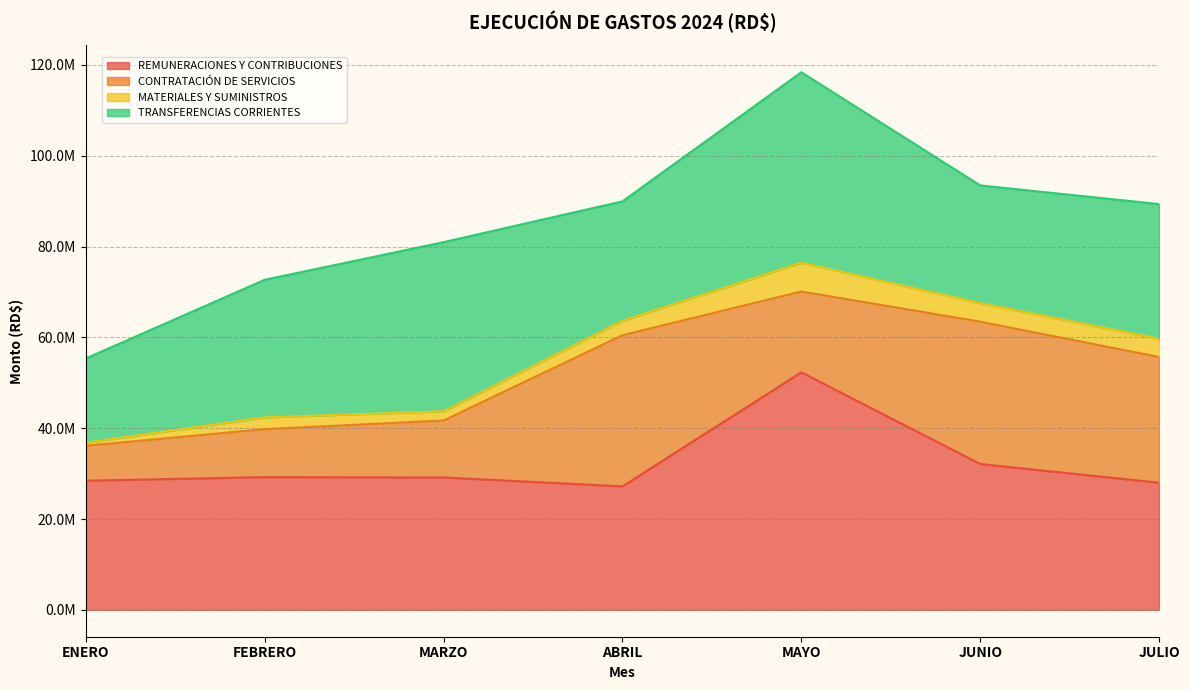

What is the difference between the highest and lowest values at FEBRERO?

27714250.7